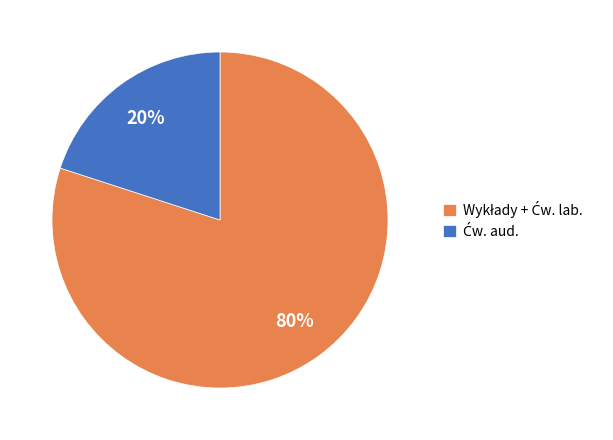

Does any single category account for the majority?

Yes